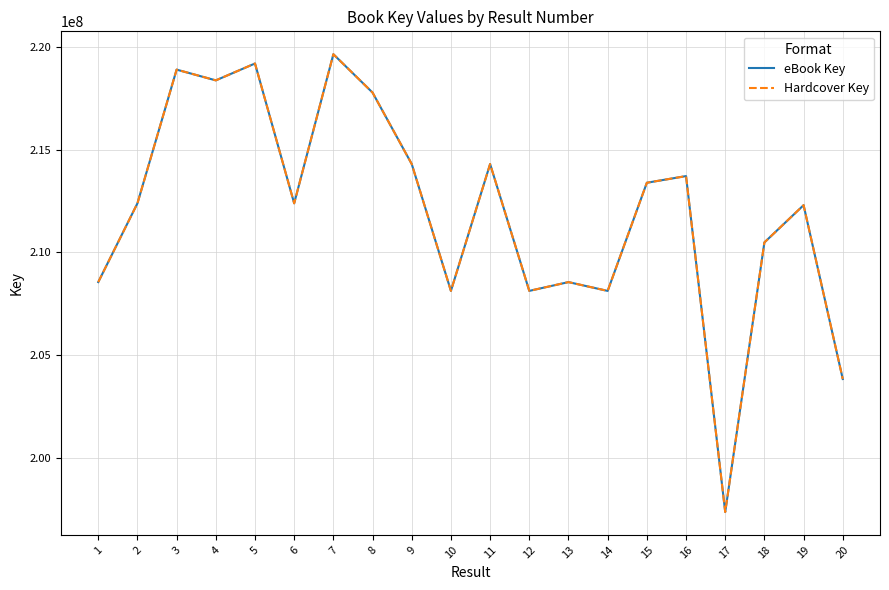

Does the chart have visible grid lines?

Yes